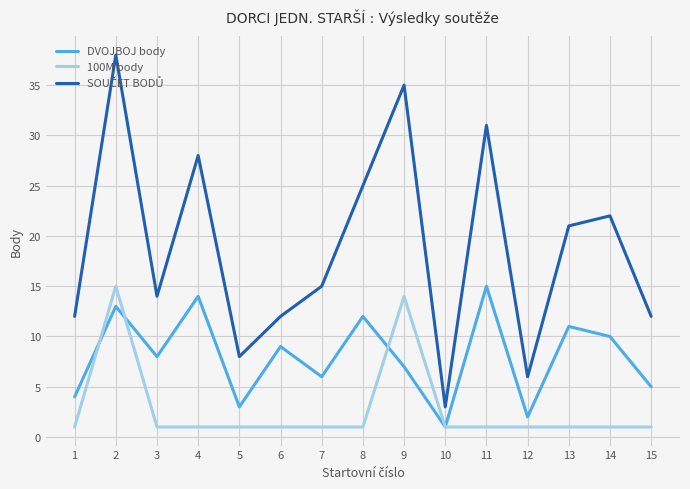

What is the maximum value shown in the chart?

38